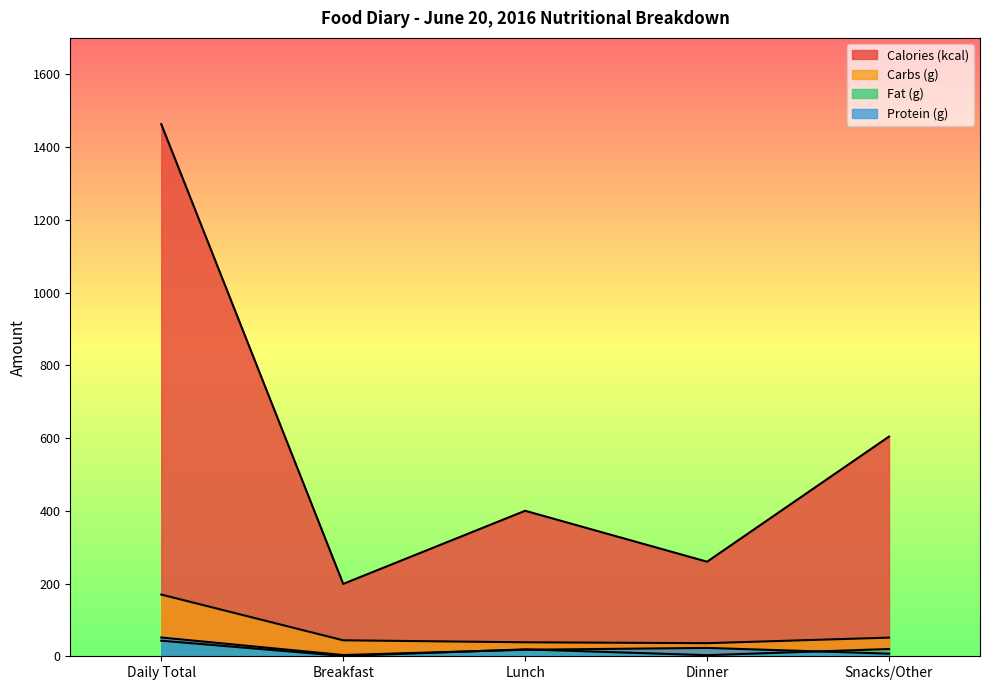

Which series has the largest total across all categories?

Calories (kcal)